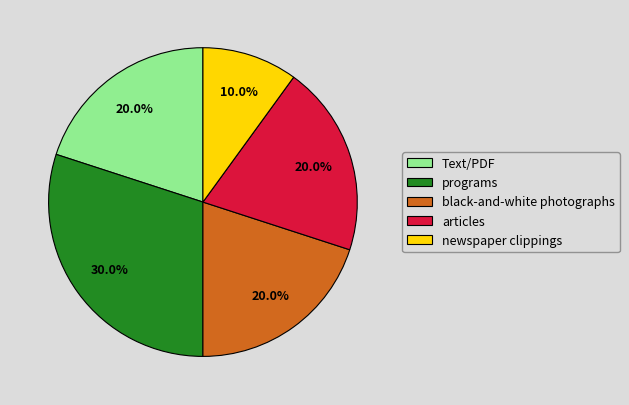

To the nearest percent, what is the average slice percentage?

20%